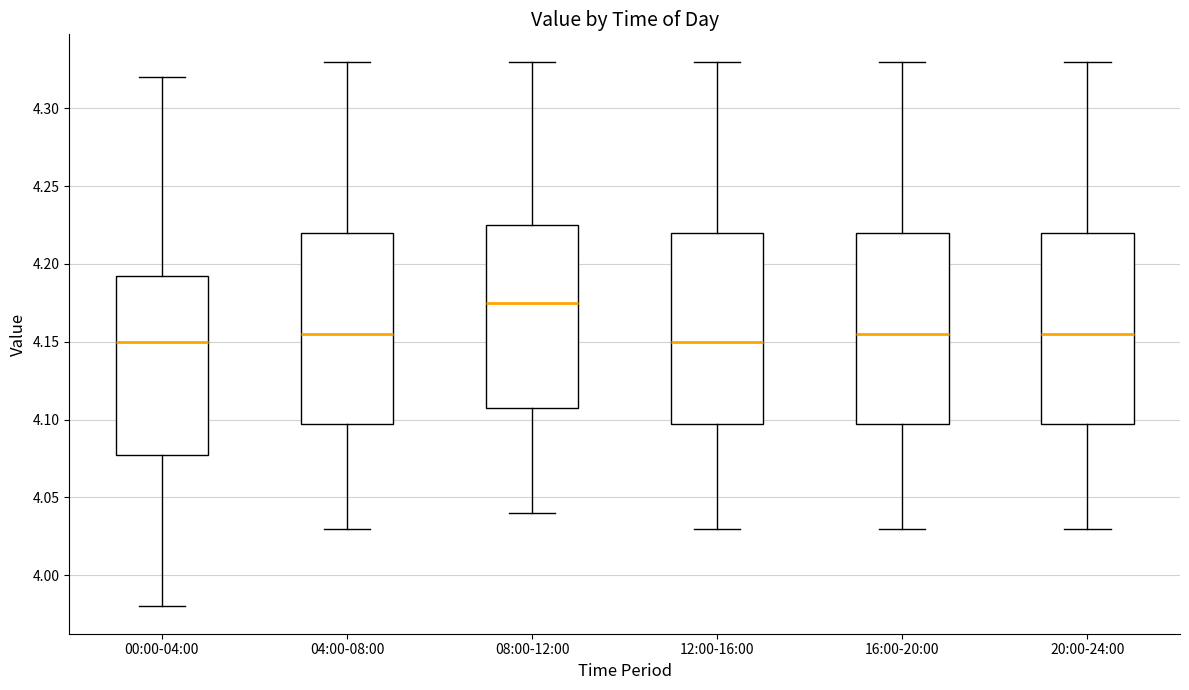

Reading left to right, transcribe this box plot: for each box, give where its median line is, the range the box spans, and where its two whiskers end, as read against the y-axis. The values are not printed on the chart, so give them approximately, as read against the axis.

00:00-04:00: median 4.150, box 4.080 to 4.195, whiskers 3.980 to 4.320
04:00-08:00: median 4.155, box 4.100 to 4.220, whiskers 4.030 to 4.330
08:00-12:00: median 4.175, box 4.110 to 4.225, whiskers 4.040 to 4.330
12:00-16:00: median 4.150, box 4.100 to 4.220, whiskers 4.030 to 4.330
16:00-20:00: median 4.155, box 4.100 to 4.220, whiskers 4.030 to 4.330
20:00-24:00: median 4.155, box 4.100 to 4.220, whiskers 4.030 to 4.330